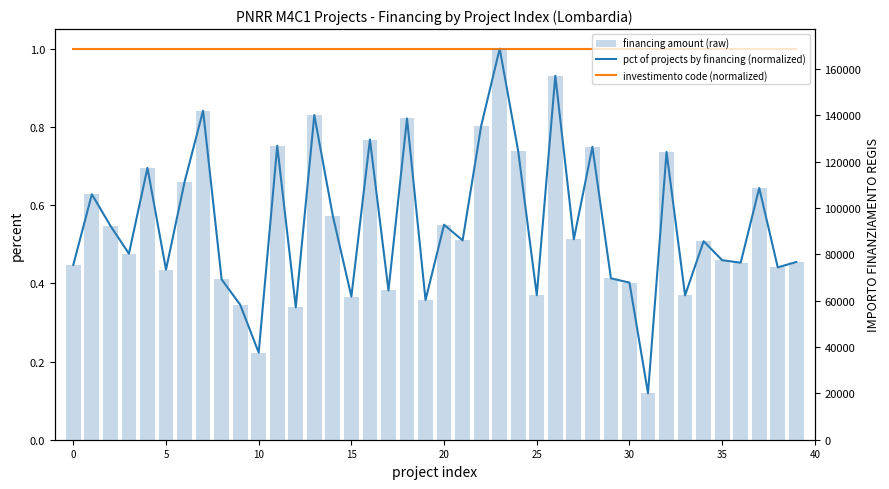

What is the difference between the second highest and minimum values in the financing amount (raw) series?

137032.9